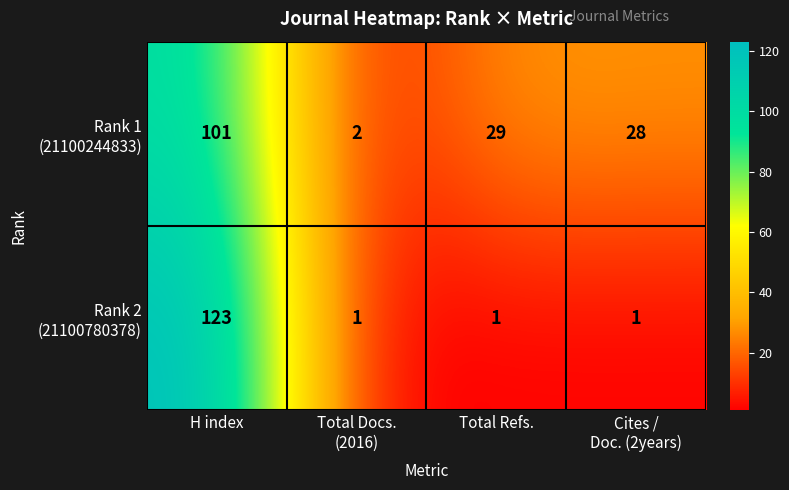

At which category is the sum across all series the highest?

H index